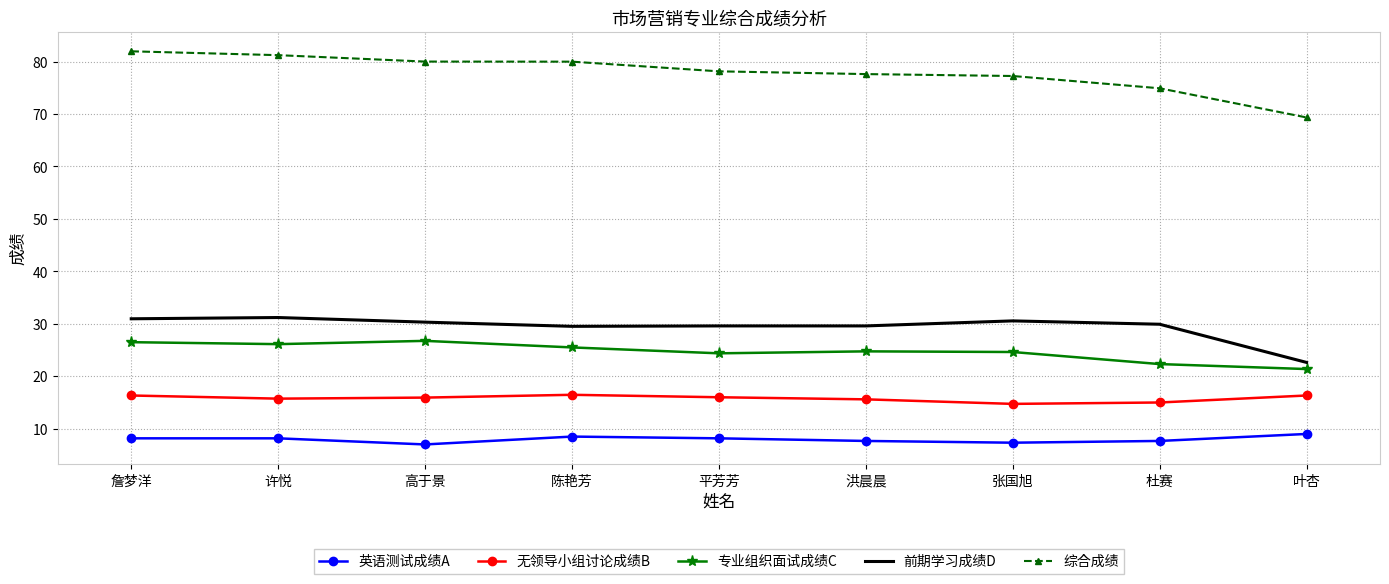

What is the greatest value displayed?

82.0